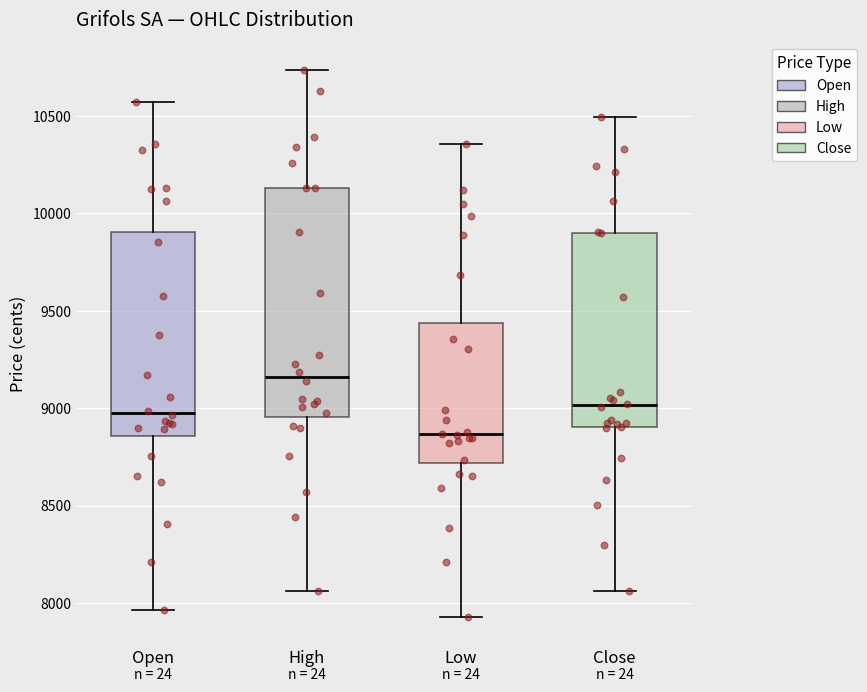

Where is the upper edge of the box for High on the y-axis? The values are not printed on the chart, so give them approximately, as read against the axis.

10150